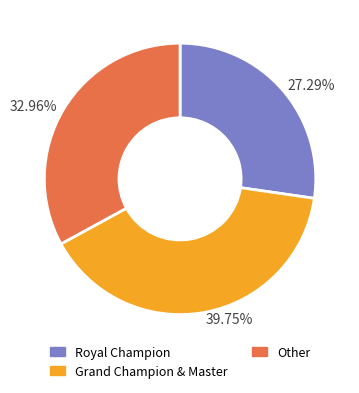

Count the number of slices in the pie.

3